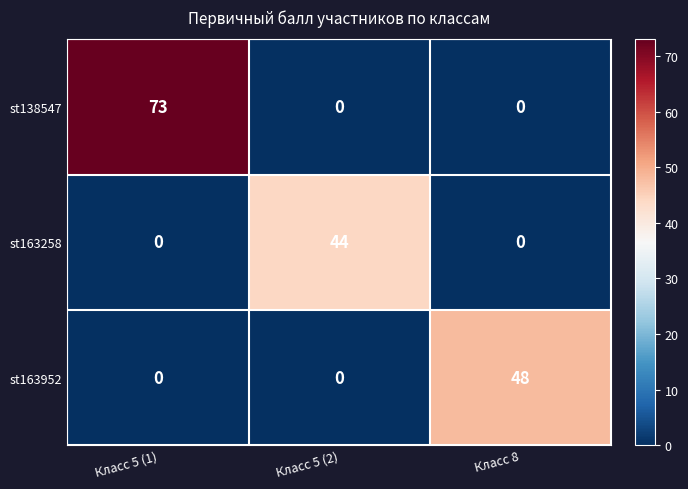

Which series has the largest range (max minus min)?

st138547